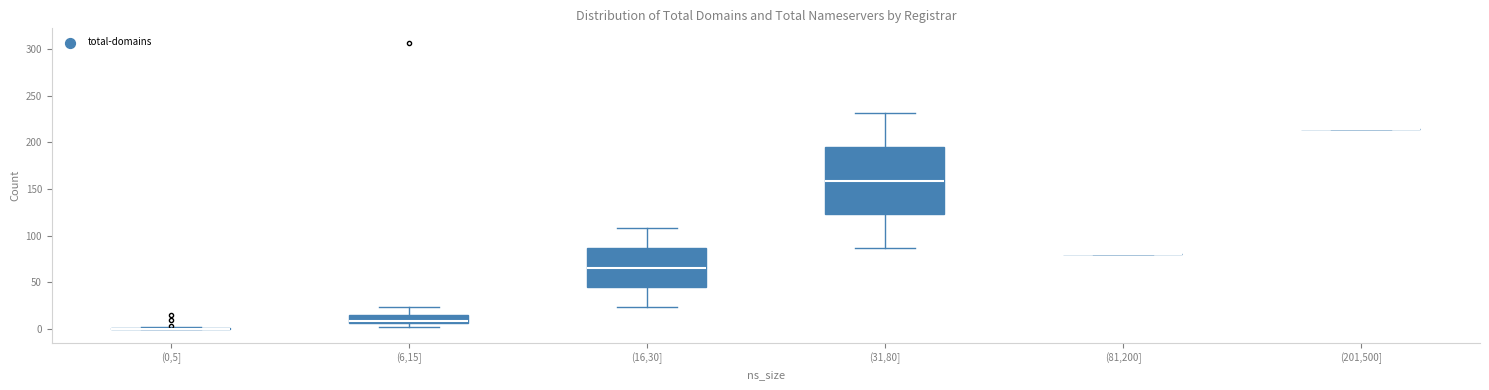

Reading left to right, transcribe this box plot: for each box, give where its median line is, the range the box spans, and where its two whiskers end, as read against the y-axis. The values are not printed on the chart, so give them approximately, as read against the axis.

(0,5]: box collapsed to a line at 0, whiskers 0 to 0
(6,15]: median 10, box 5 to 15, whiskers 0 to 25
(16,30]: median 65, box 45 to 85, whiskers 25 to 110
(31,80]: median 160, box 125 to 195, whiskers 85 to 230
(81,200]: box collapsed to a line at 80, whiskers 80 to 80
(201,500]: box collapsed to a line at 215, whiskers 215 to 215